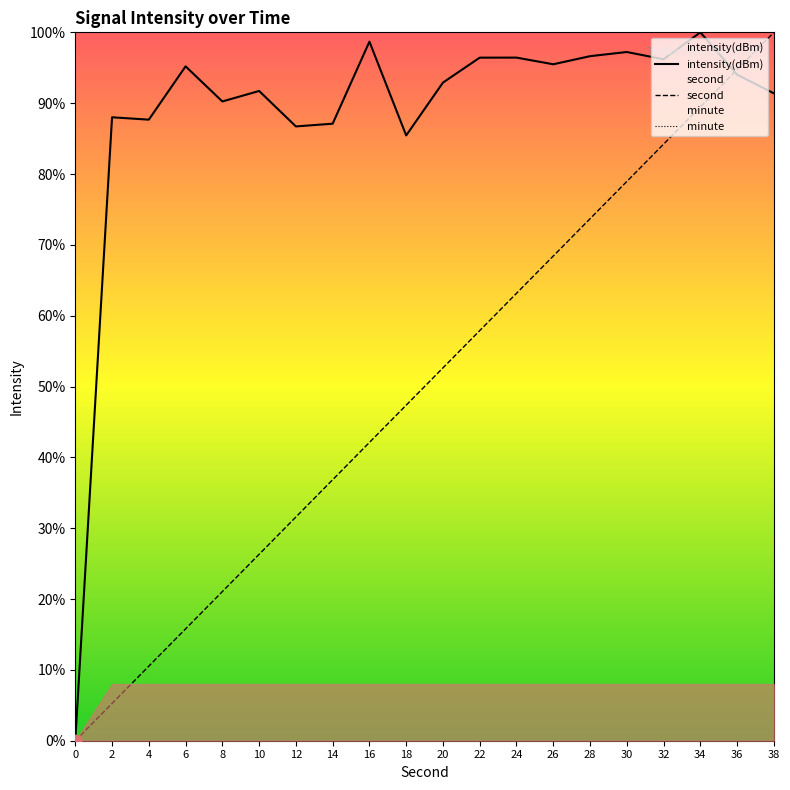

Which series contains the highest Y value?

intensity(dBm)